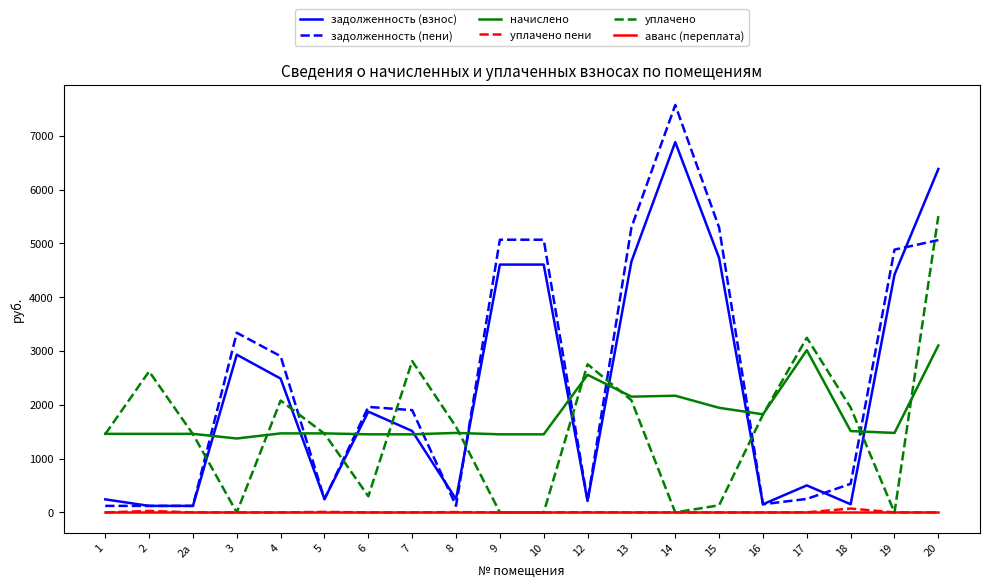

What is the greatest value displayed?

7570.5